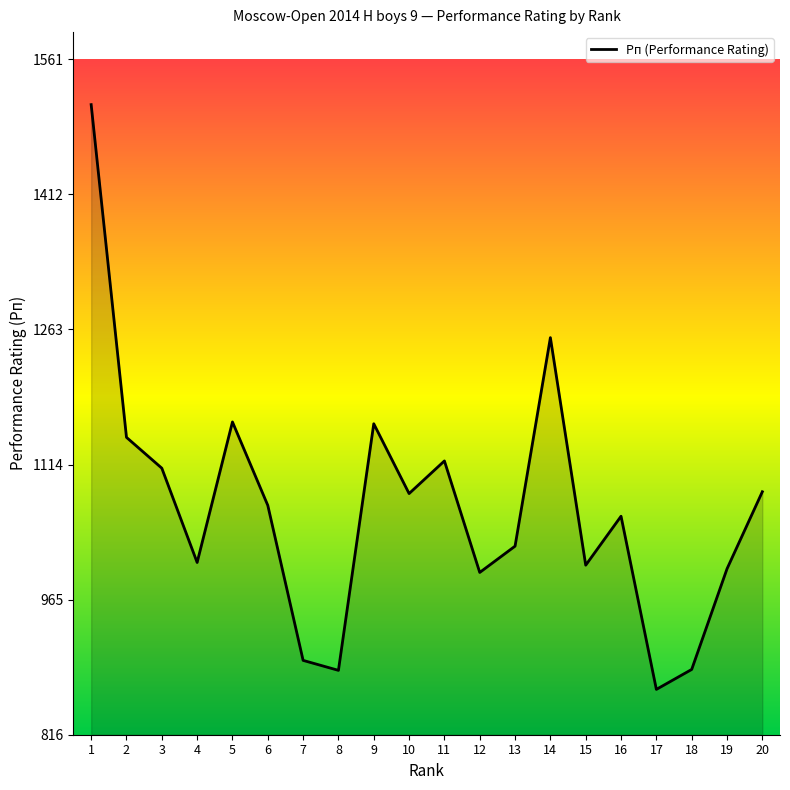

True or false: the data shows 338 at 4.

False